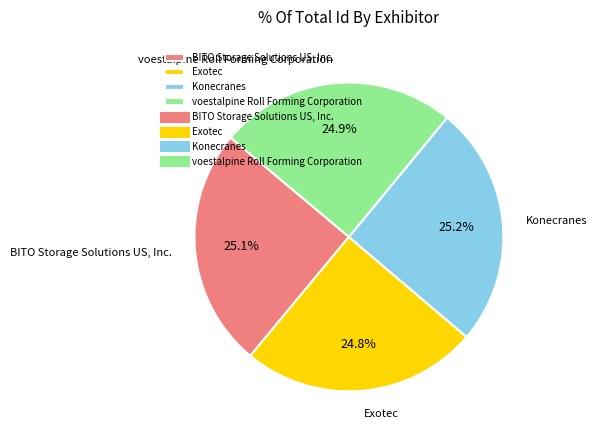

What percentage is the voestalpine Roll Forming Corporation slice, to the nearest percent?

25%